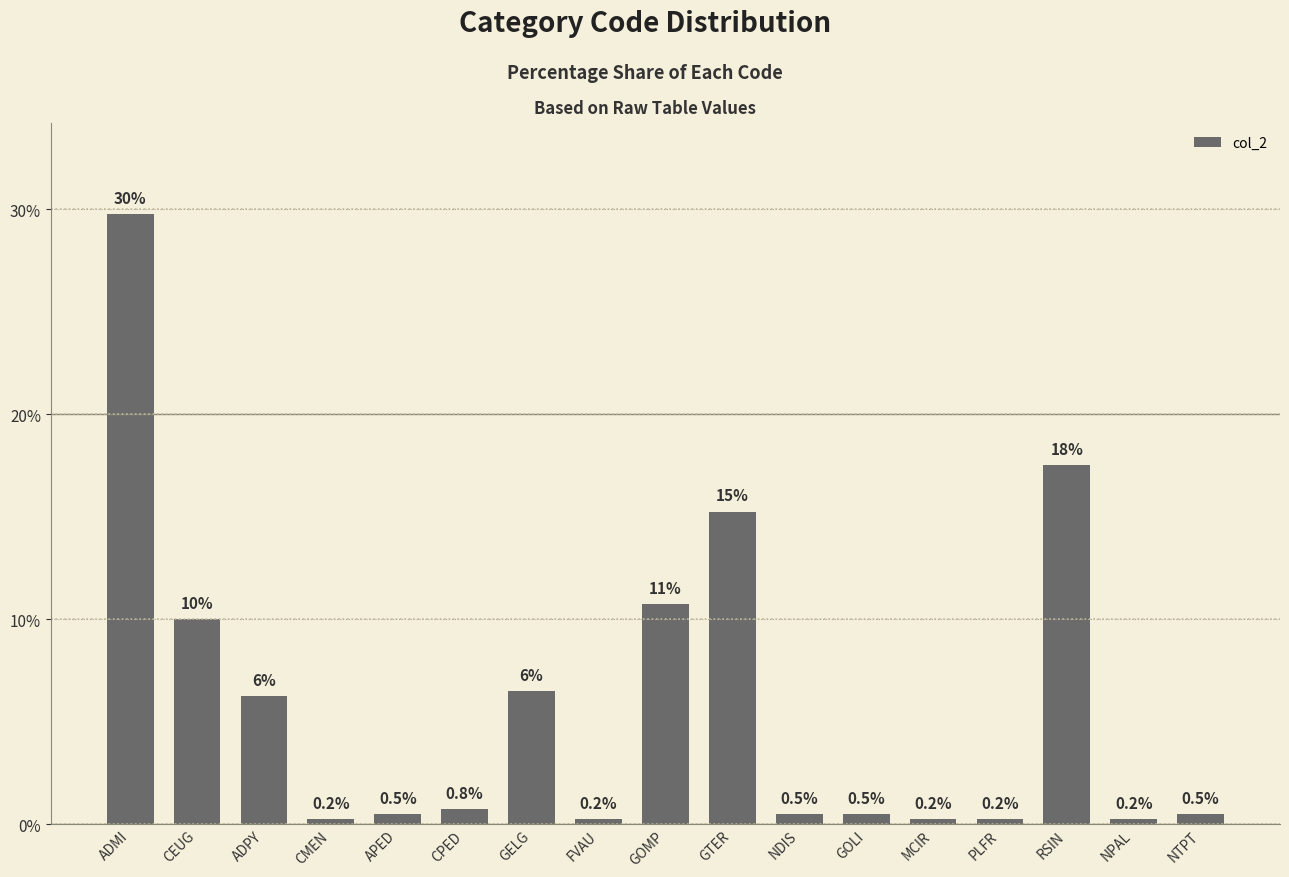

How many bars are there in total?

17